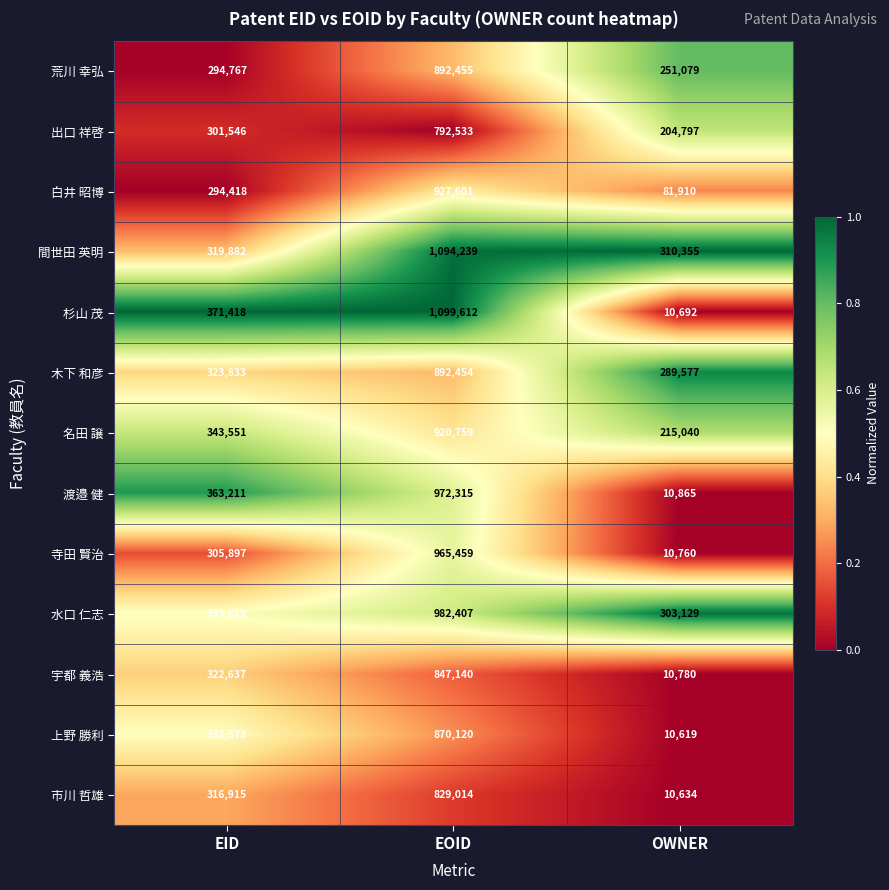

Which series has the largest range (max minus min)?

杉山 茂